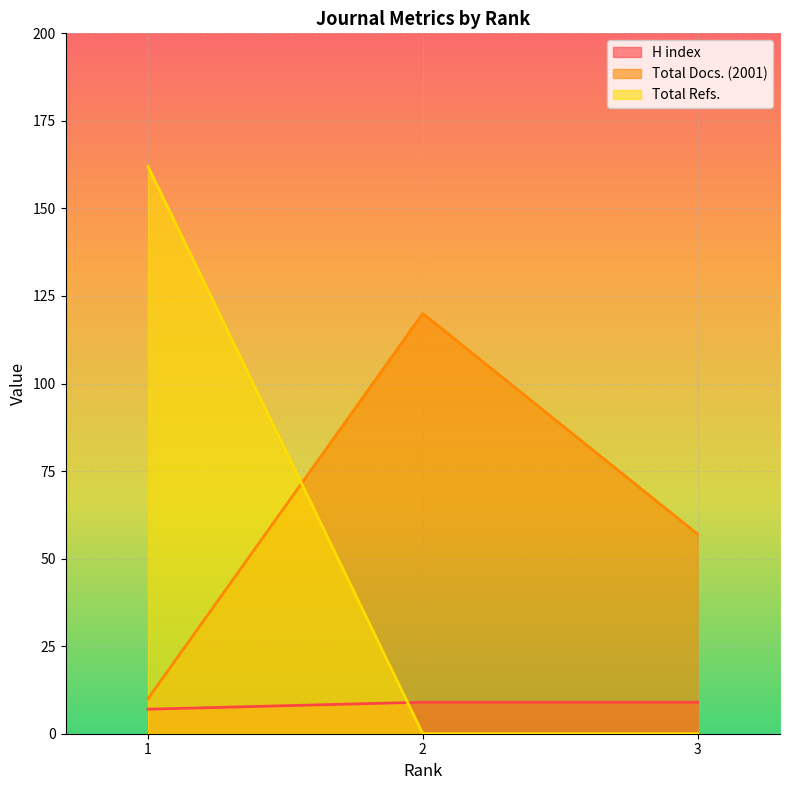

Which series has the largest total across all categories?

Total Docs. (2001)